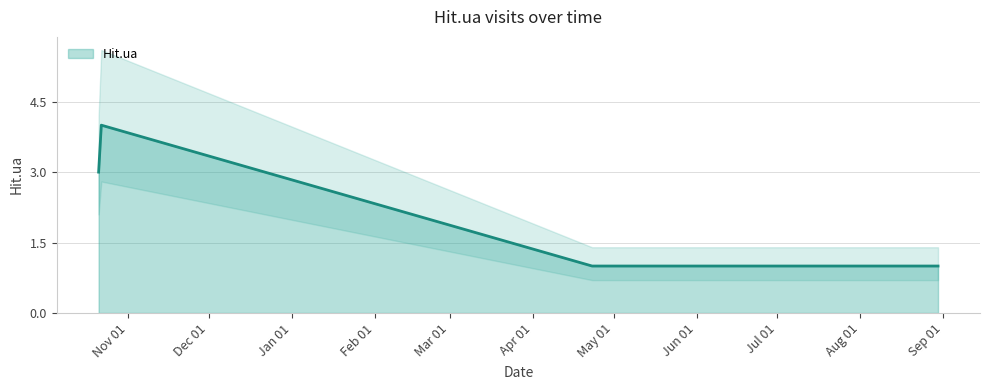

What is the average value?

2